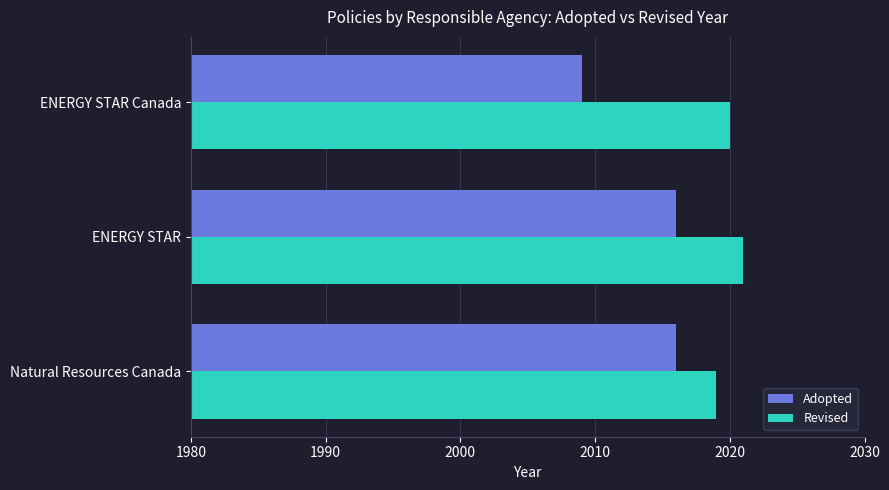

How many bars are there in each group?

2